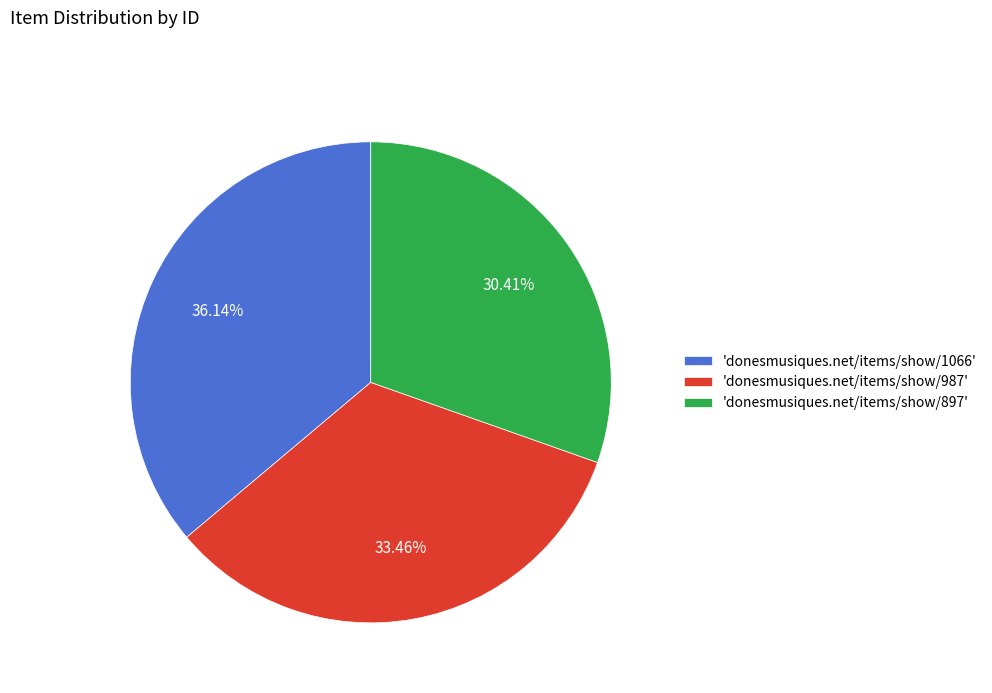

To the nearest percent, what is the difference between the largest and smallest slice percentages?

6%